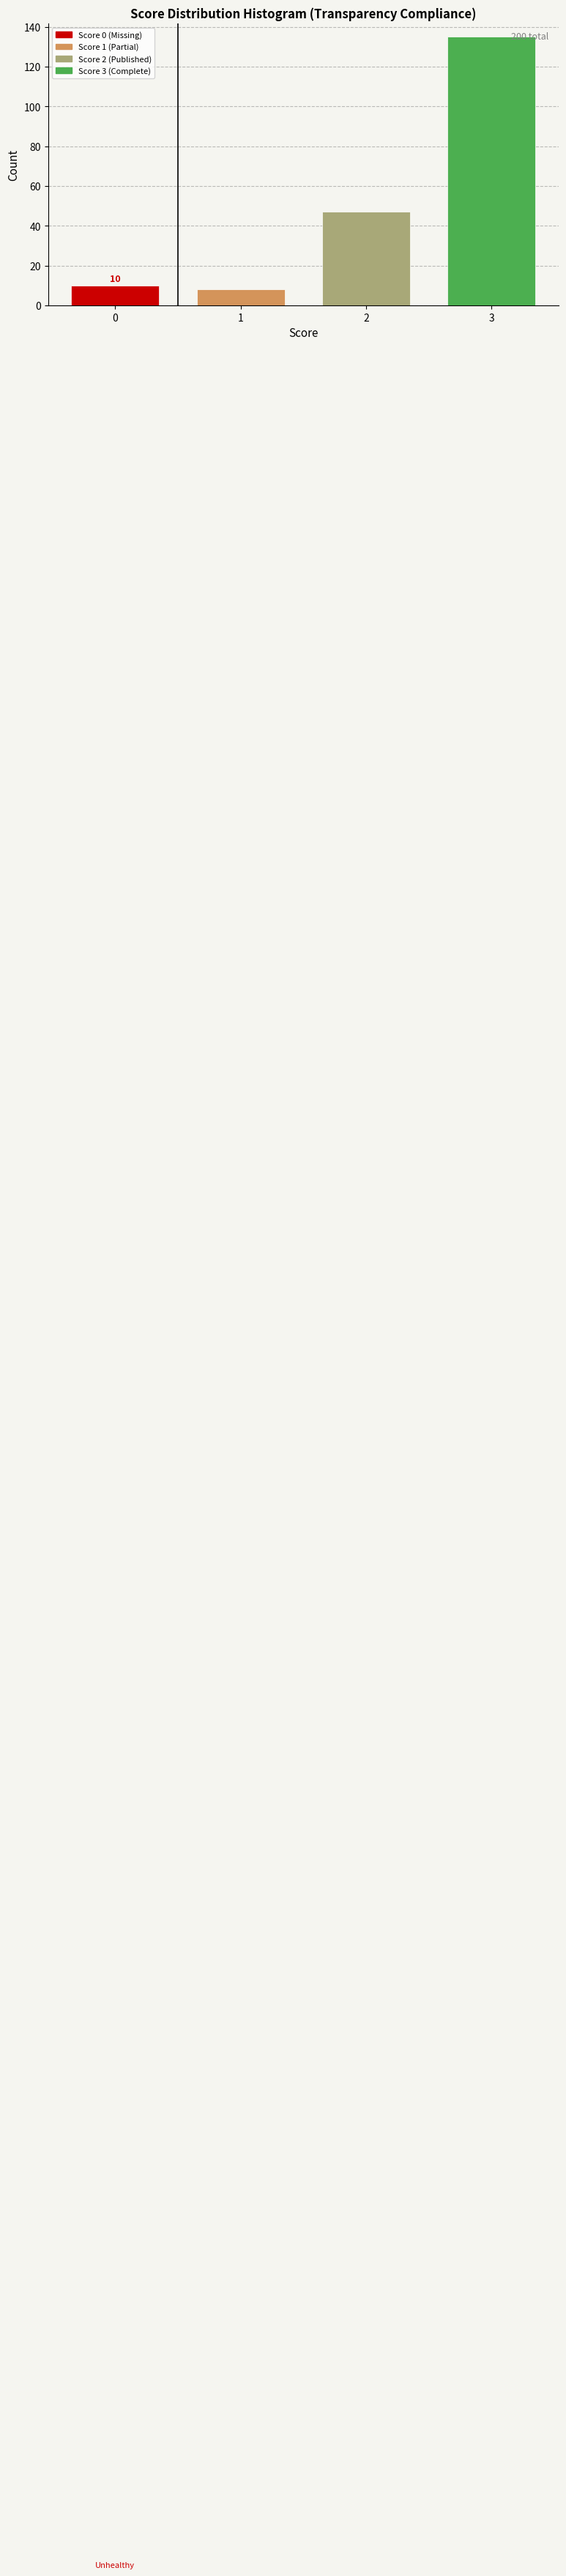

Reading right to left, list all the values displayed in this chart.

3=135	2=47	1=8	0=10